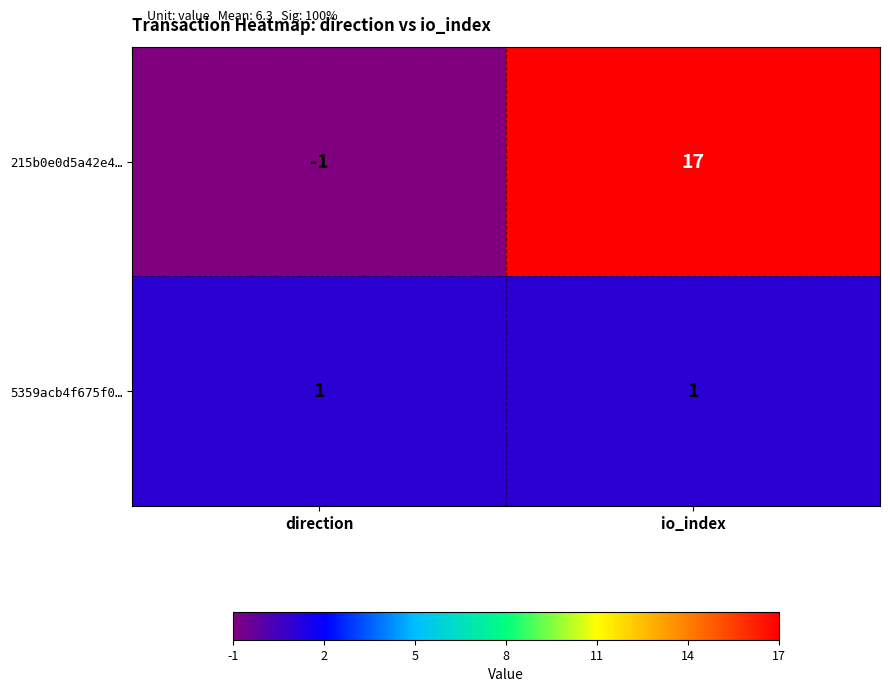

Is it true that 5359acb4f675f0… equals 2 at io_index?

False